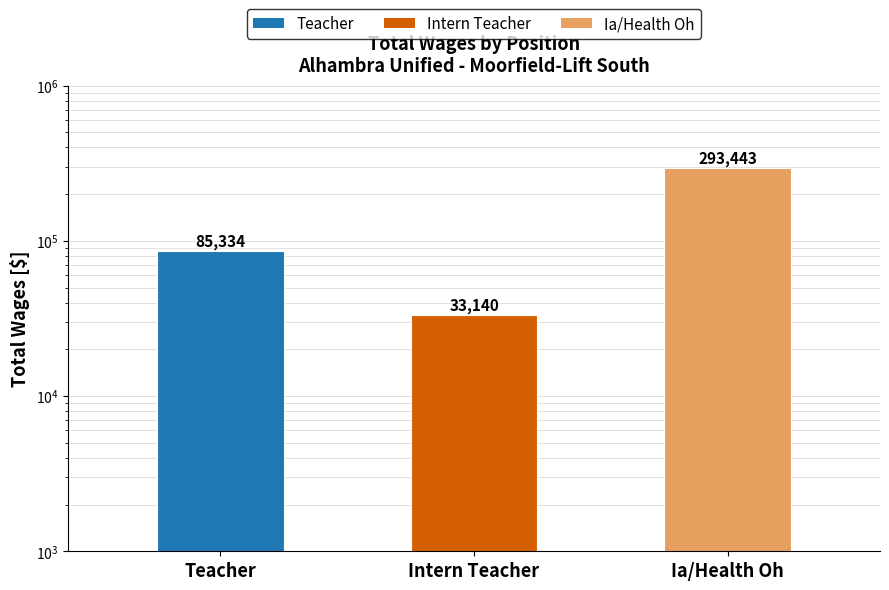

Where does the data first go above 85334?

Ia/Health Oh